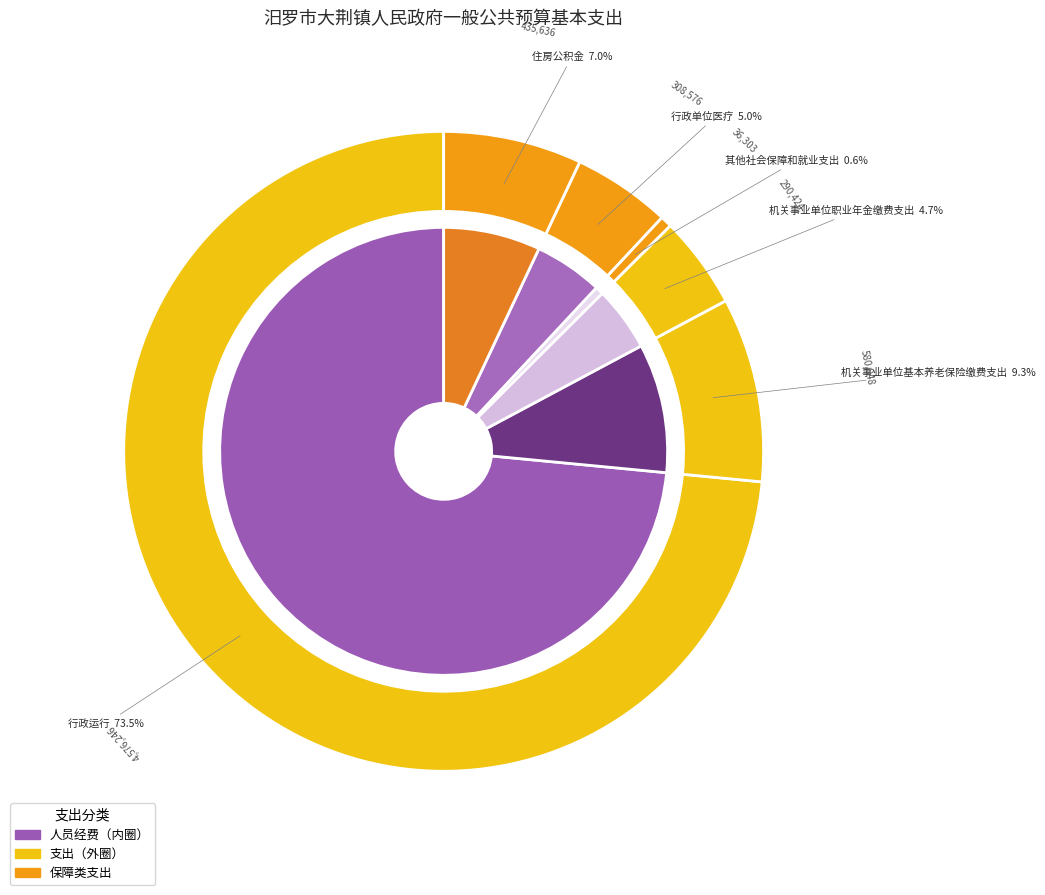

Approximately how many times larger is the value at 其他社会保障和就业支出 compared to 行政单位医疗?

0.1